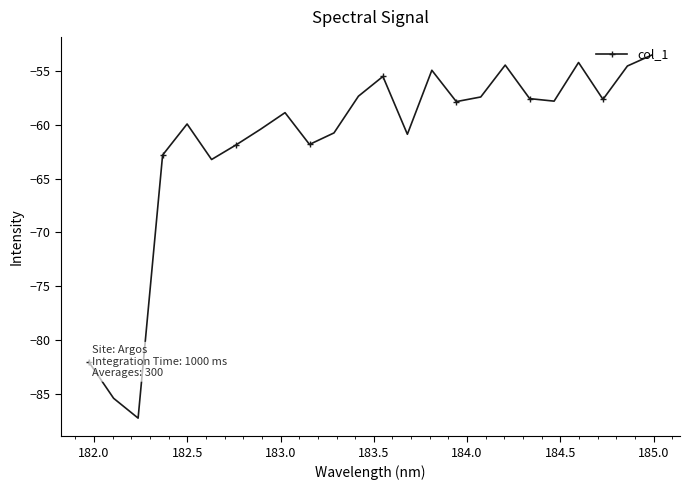

How many points are lower than both their immediate neighbors (excluding endpoints)?

7